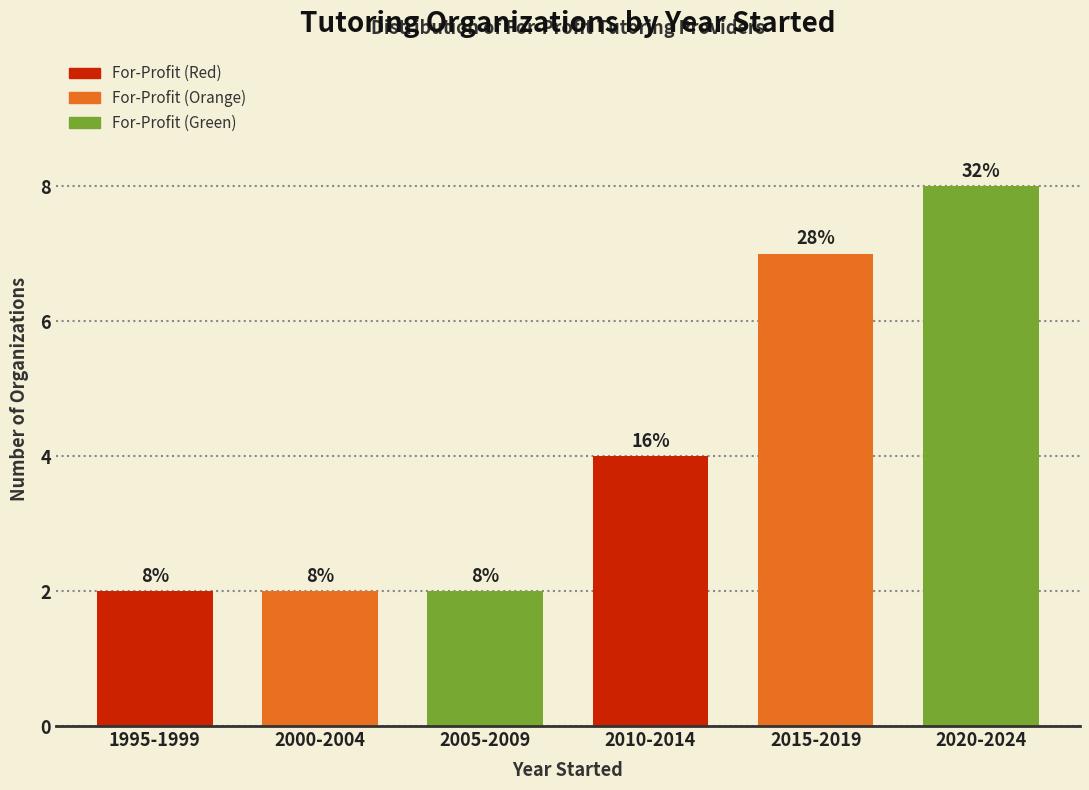

Reading left to right, what are all the values shown in this chart?

1995-1999=2	2000-2004=2	2005-2009=2	2010-2014=4	2015-2019=7	2020-2024=8